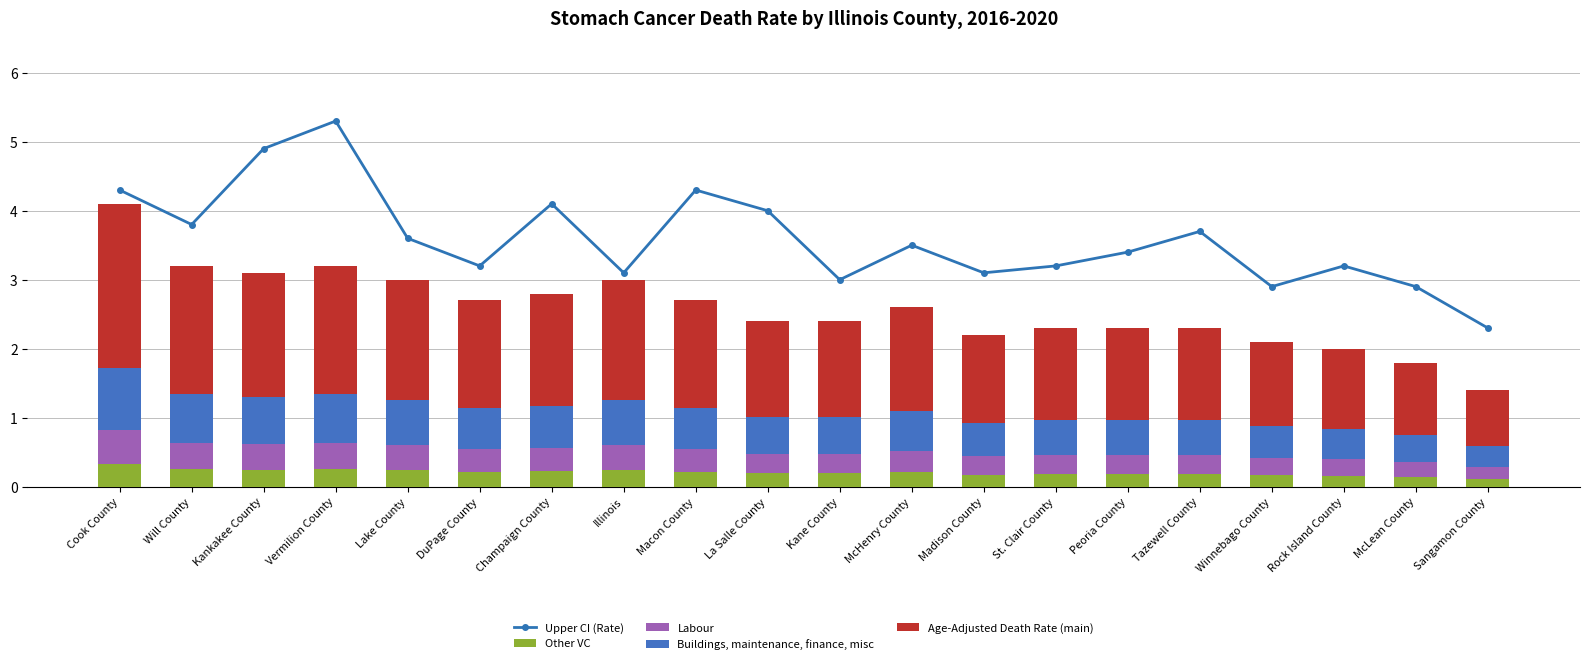

Reading left to right, extract all data points from this chart.

Upper CI (Rate): Cook County=4.3	Will County=3.8	Kankakee County=4.9	Vermilion County=5.3	Lake County=3.6	DuPage County=3.2	Champaign County=4.1	Illinois=3.1	Macon County=4.3	La Salle County=4.0	Kane County=3.0	McHenry County=3.5	Madison County=3.1	St. Clair County=3.2	Peoria County=3.4	Tazewell County=3.7	Winnebago County=2.9	Rock Island County=3.2	McLean County=2.9	Sangamon County=2.3
Other VC: Cook County=0.3	Will County=0.3	Kankakee County=0.2	Vermilion County=0.3	Lake County=0.2	DuPage County=0.2	Champaign County=0.2	Illinois=0.2	Macon County=0.2	La Salle County=0.2	Kane County=0.2	McHenry County=0.2	Madison County=0.2	St. Clair County=0.2	Peoria County=0.2	Tazewell County=0.2	Winnebago County=0.2	Rock Island County=0.2	McLean County=0.1	Sangamon County=0.1
Labour: Cook County=0.5	Will County=0.4	Kankakee County=0.4	Vermilion County=0.4	Lake County=0.4	DuPage County=0.3	Champaign County=0.3	Illinois=0.4	Macon County=0.3	La Salle County=0.3	Kane County=0.3	McHenry County=0.3	Madison County=0.3	St. Clair County=0.3	Peoria County=0.3	Tazewell County=0.3	Winnebago County=0.3	Rock Island County=0.2	McLean County=0.2	Sangamon County=0.2
Buildings, maintenance, finance, misc: Cook County=0.9	Will County=0.7	Kankakee County=0.7	Vermilion County=0.7	Lake County=0.7	DuPage County=0.6	Champaign County=0.6	Illinois=0.7	Macon County=0.6	La Salle County=0.5	Kane County=0.5	McHenry County=0.6	Madison County=0.5	St. Clair County=0.5	Peoria County=0.5	Tazewell County=0.5	Winnebago County=0.5	Rock Island County=0.4	McLean County=0.4	Sangamon County=0.3
Age-Adjusted Death Rate (main): Cook County=2.4	Will County=1.9	Kankakee County=1.8	Vermilion County=1.9	Lake County=1.7	DuPage County=1.6	Champaign County=1.6	Illinois=1.7	Macon County=1.6	La Salle County=1.4	Kane County=1.4	McHenry County=1.5	Madison County=1.3	St. Clair County=1.3	Peoria County=1.3	Tazewell County=1.3	Winnebago County=1.2	Rock Island County=1.2	McLean County=1.0	Sangamon County=0.8